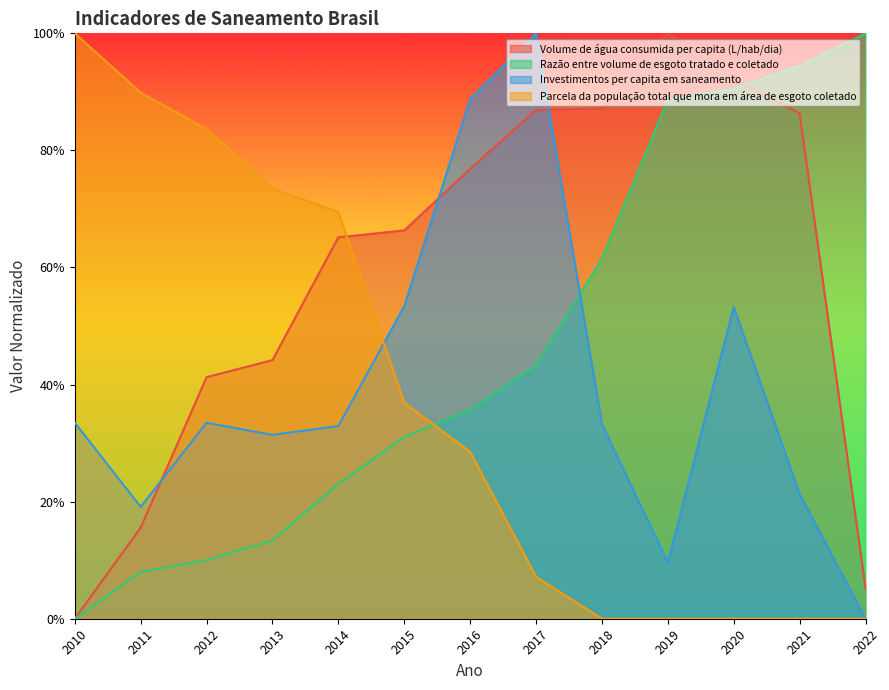

Read the Parcela da população total que mora em área de esgoto coletado value at 2017.

0.1